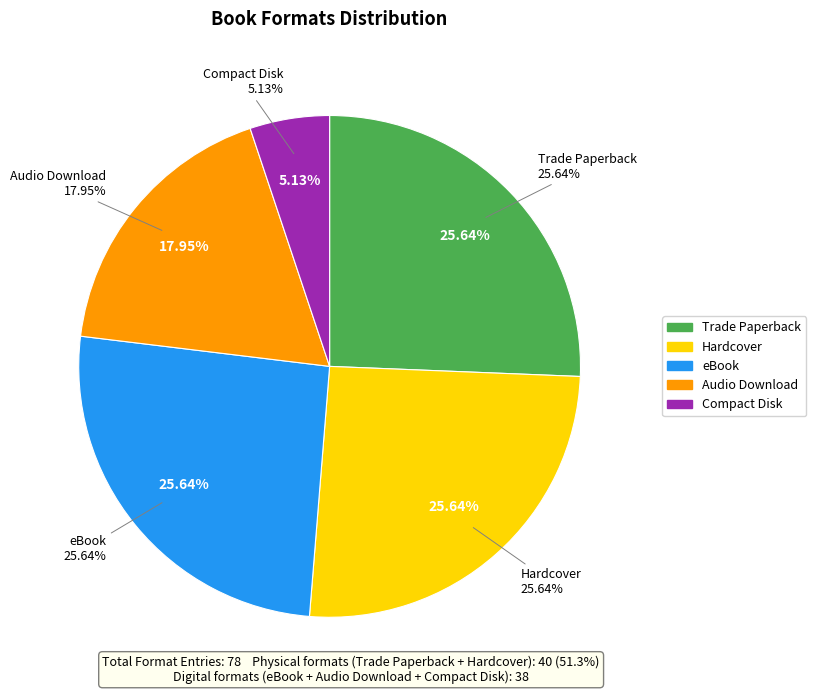

To the nearest percent, what is the difference between the largest and smallest slice percentages?

21%